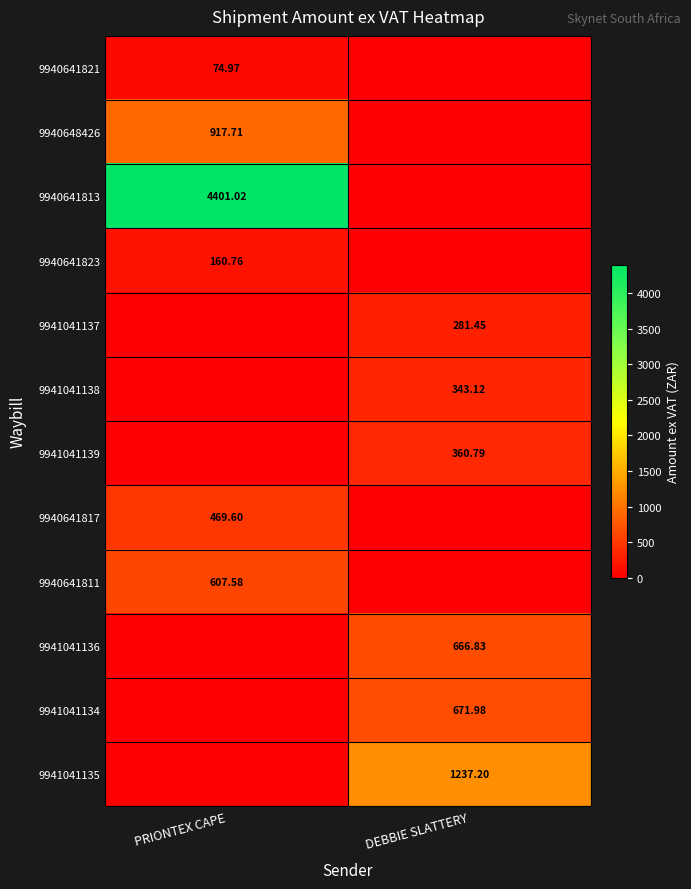

Which series has the largest range (max minus min)?

9940641813